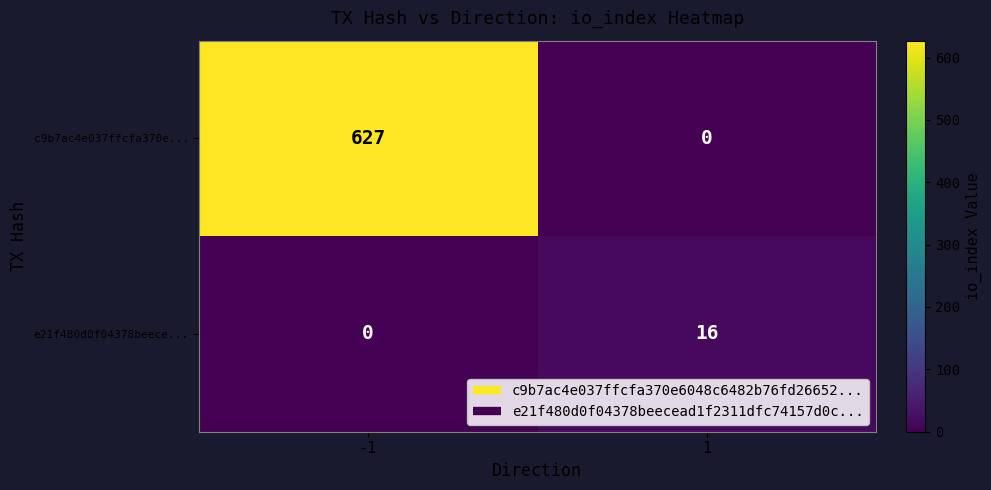

At how many categories does at least one series exceed 300?

1